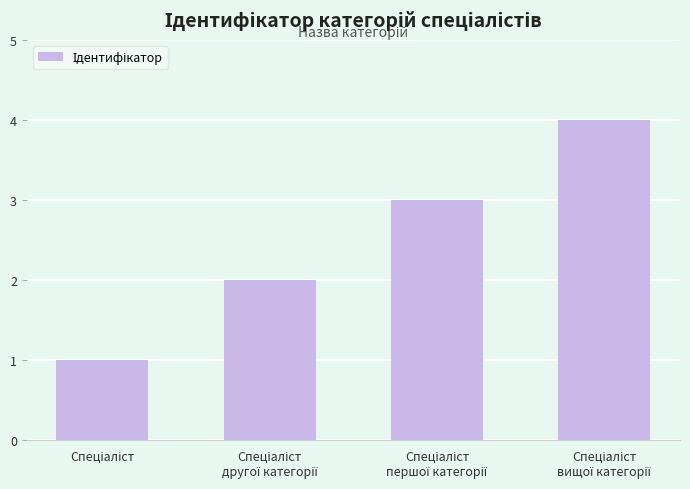

What is the greatest value displayed?

4